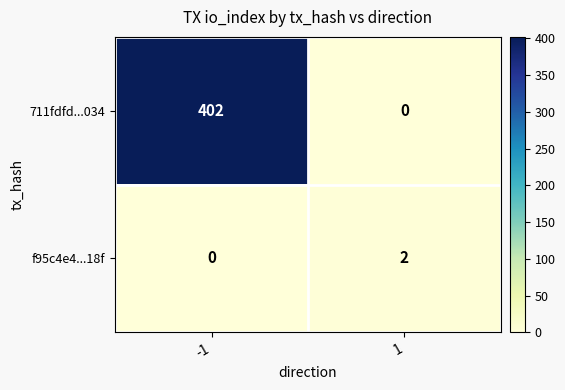

Rank the series at -1 from highest to lowest value.

711fdfd...034, f95c4e4...18f